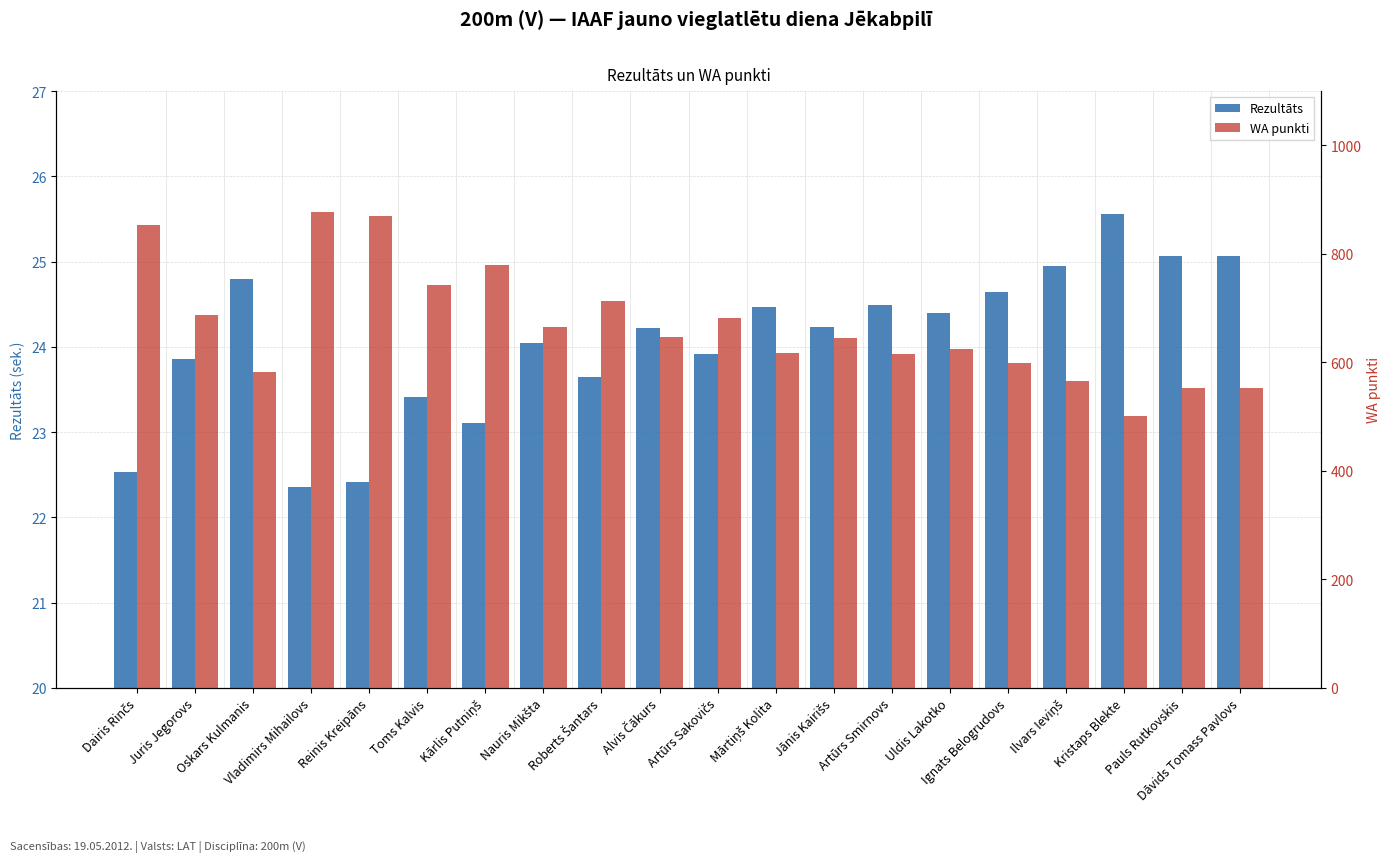

At which label does WA punkti reach its peak?

Vladimirs Mihailovs